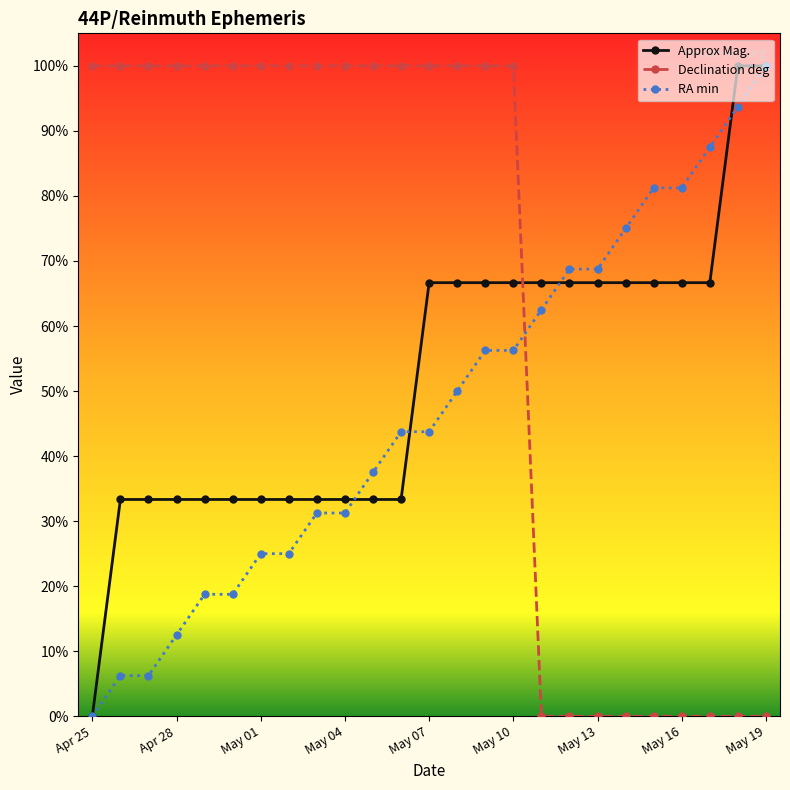

Rank the series by their average value, from highest to lowest.

Declination deg, Approx Mag., RA min